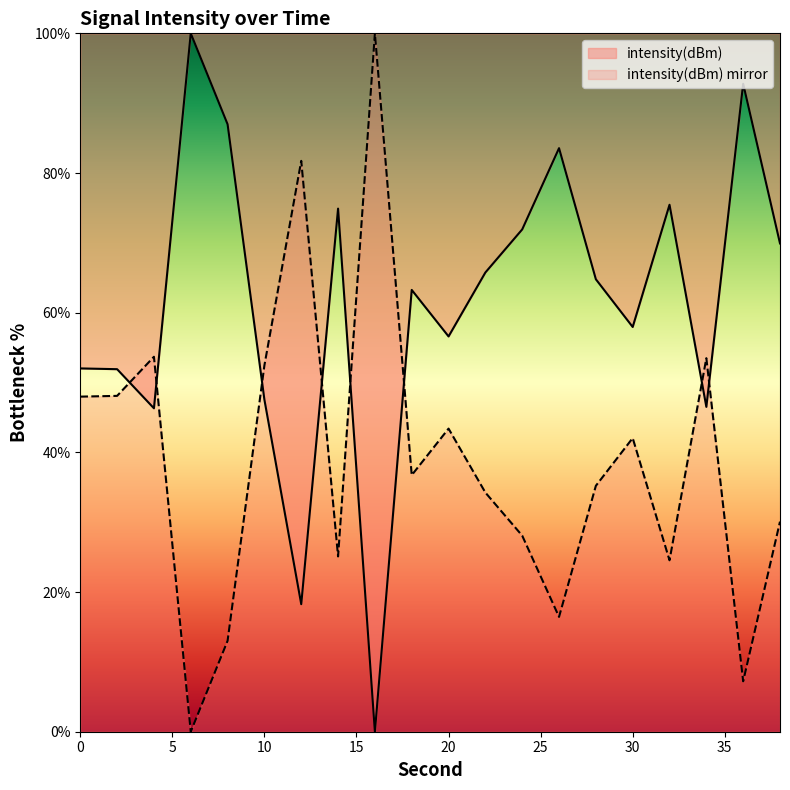

What is the difference between the values at 8 and 36?

5.8